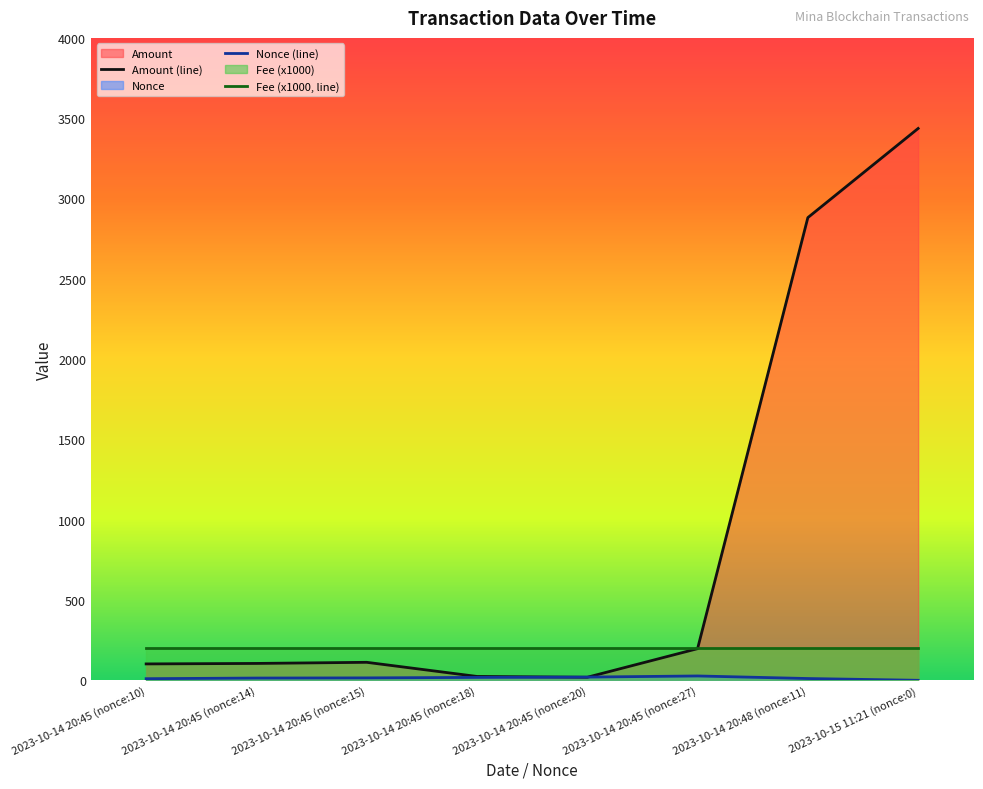

Rank the series by their average value, from lowest to highest.

Nonce (line), Fee (x1000, line), Amount (line)